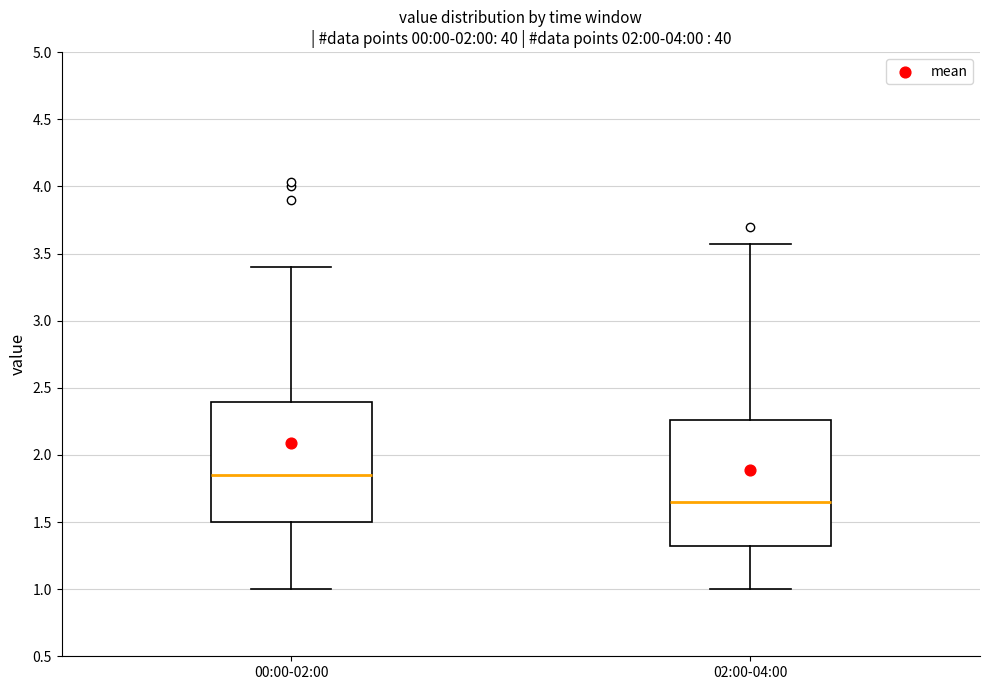

Reading left to right, transcribe this box plot: for each box, give where its median line is, the range the box spans, and where its two whiskers end, as read against the y-axis. The values are not printed on the chart, so give them approximately, as read against the axis.

00:00-02:00: median 1.85, box 1.50 to 2.40, whiskers 1.00 to 3.40
02:00-04:00: median 1.65, box 1.30 to 2.25, whiskers 1.00 to 3.55